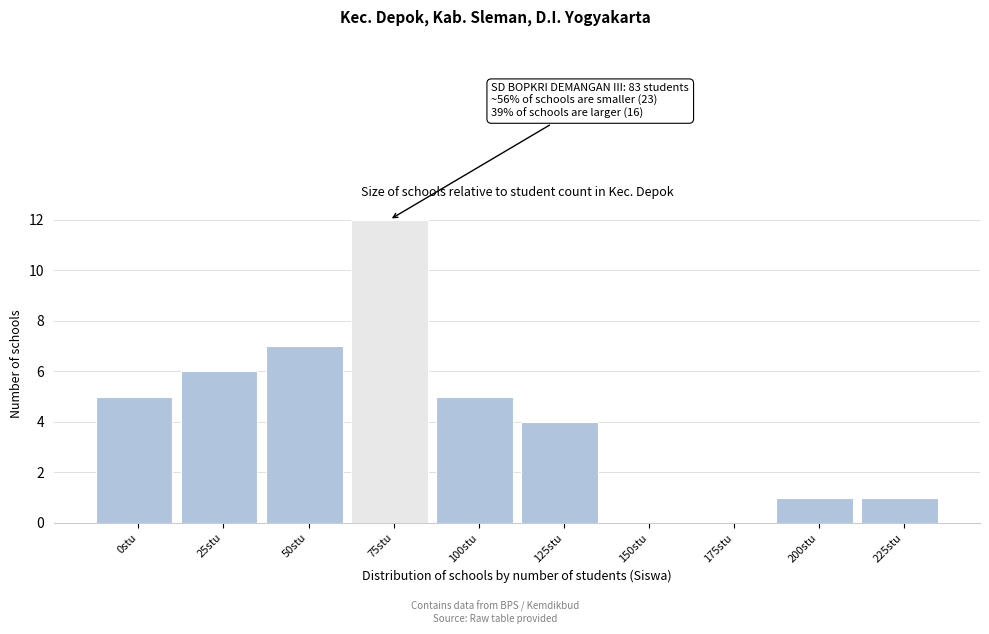

Reading left to right, list all the values displayed in this chart.

0stu=5	25stu=6	50stu=7	75stu=12	100stu=5	125stu=4	150stu=0	175stu=0	200stu=1	225stu=1